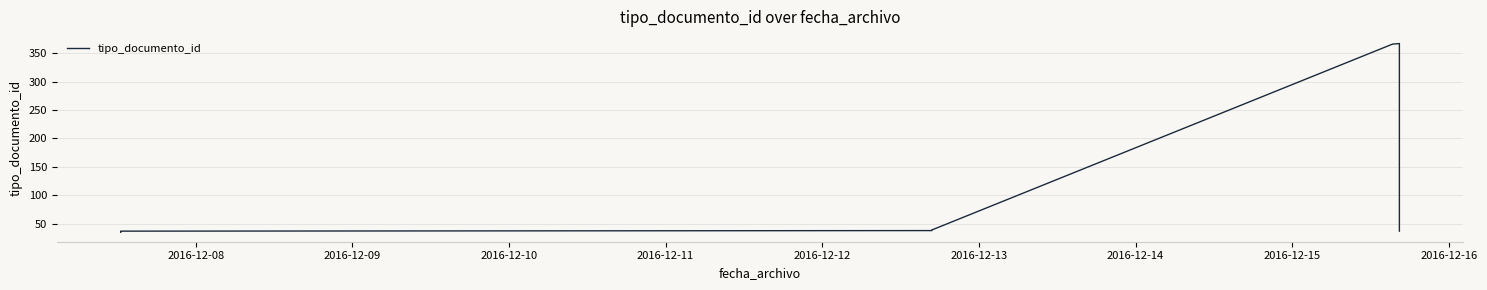

What is the maximum value shown in the chart?

367